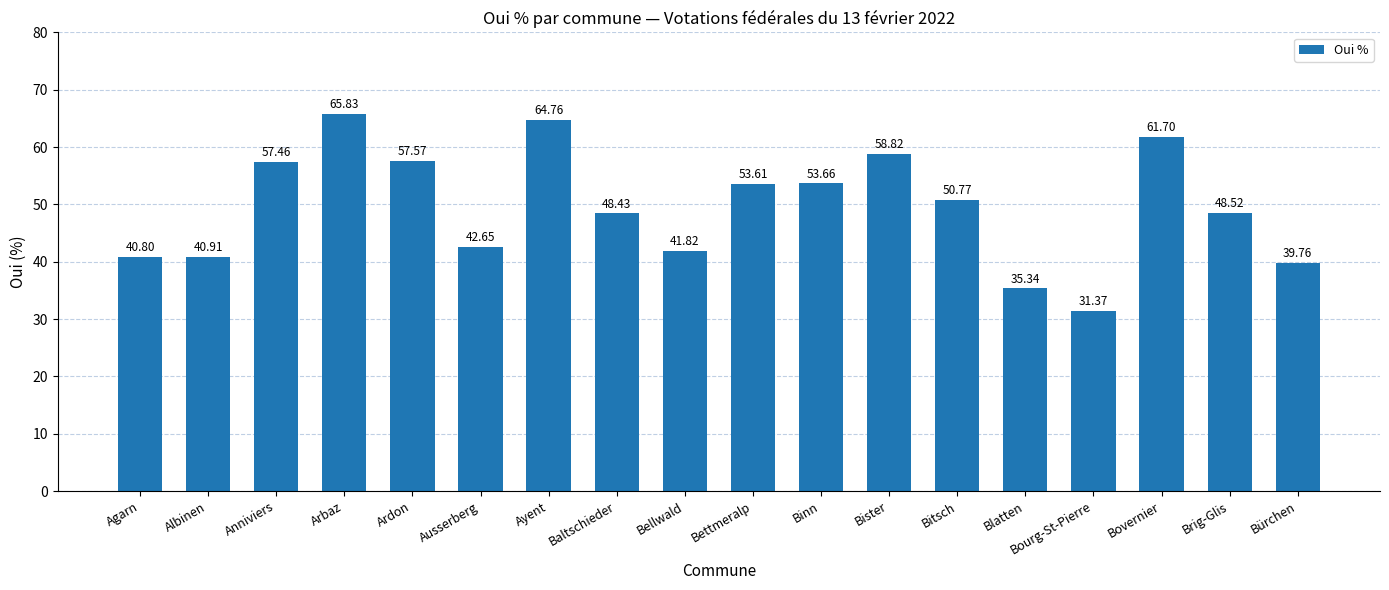

What is the label of the 11th bar from the left?

Binn